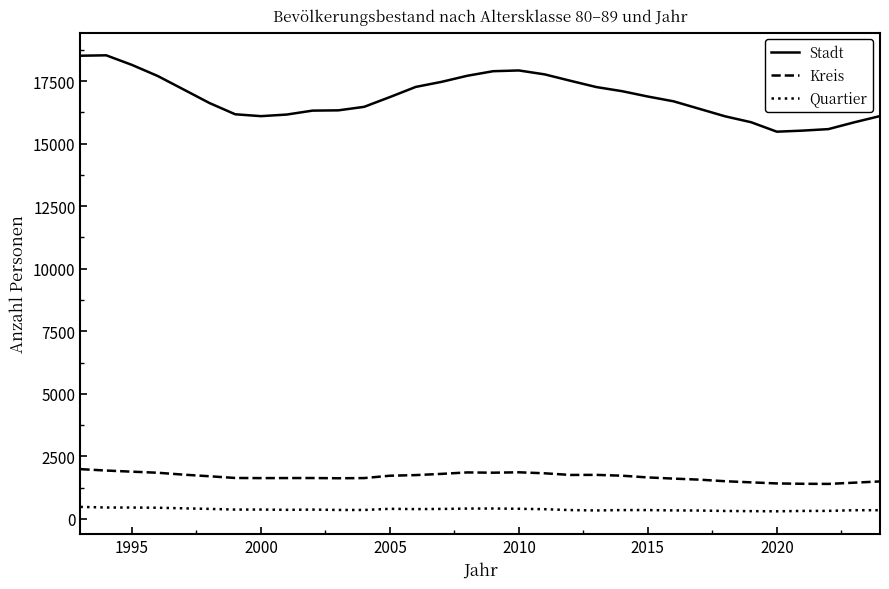

What is the highest value of the Kreis series?

1991